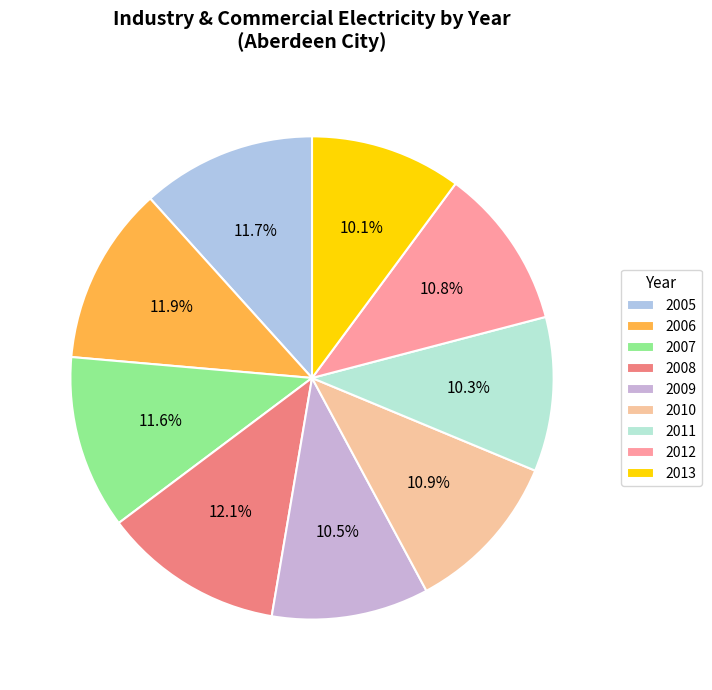

Is 2013 the majority of the pie?

No